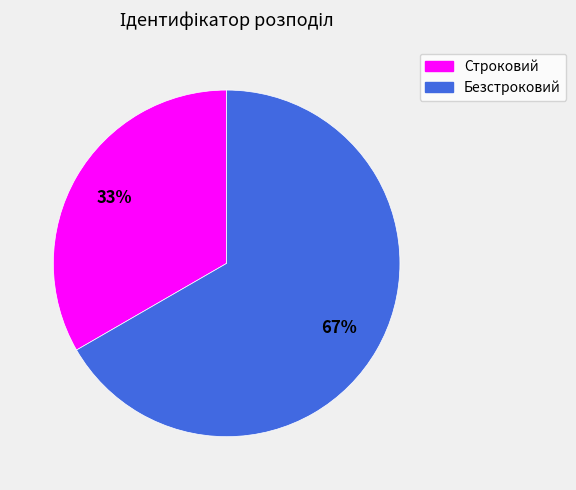

To the nearest percent, what is the combined percentage of Строковий and Безстроковий?

100%